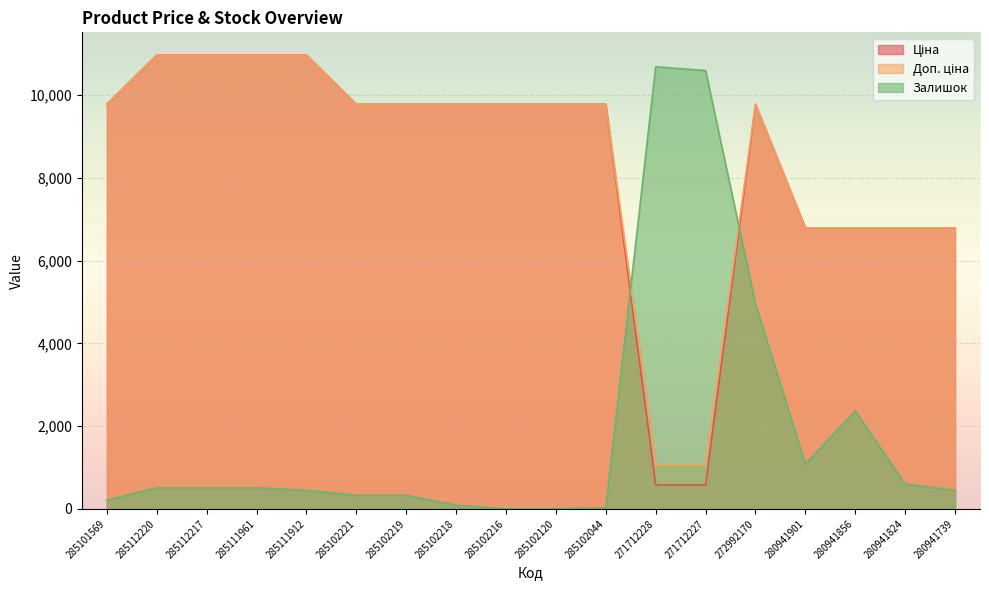

Reading right to left, what are all the values shown in this chart?

Ціна: 6787.1	6787.1	6787.1	6787.1	9775.5	578.1	578.1	9775.5	9775.5	9775.5	9775.5	9775.5	9775.5	10964.4	10964.4	10964.4	10964.4	9775.5
Доп. ціна: 6787.1	6787.1	6787.1	6787.1	9775.5	1060.0	1060.0	9775.5	9775.5	9775.5	9775.5	9775.5	9775.5	10964.4	10964.4	10964.4	10964.4	9775.5
Залишок: 450.0	600.0	2370.0	1080.0	4950.0	10590.0	10680.0	30.0	0.0	0.0	90.0	330.0	330.0	450.0	510.0	510.0	510.0	210.0